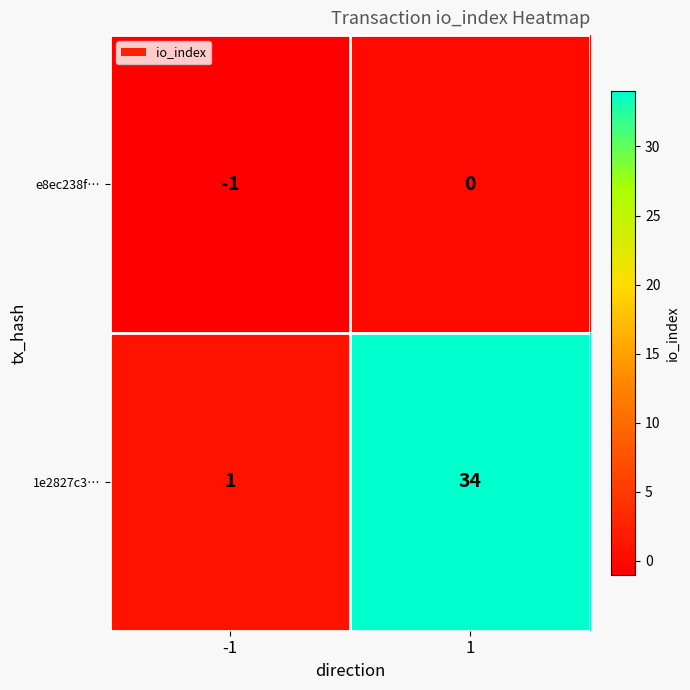

What is the sum of all 1e2827c3… values?

35